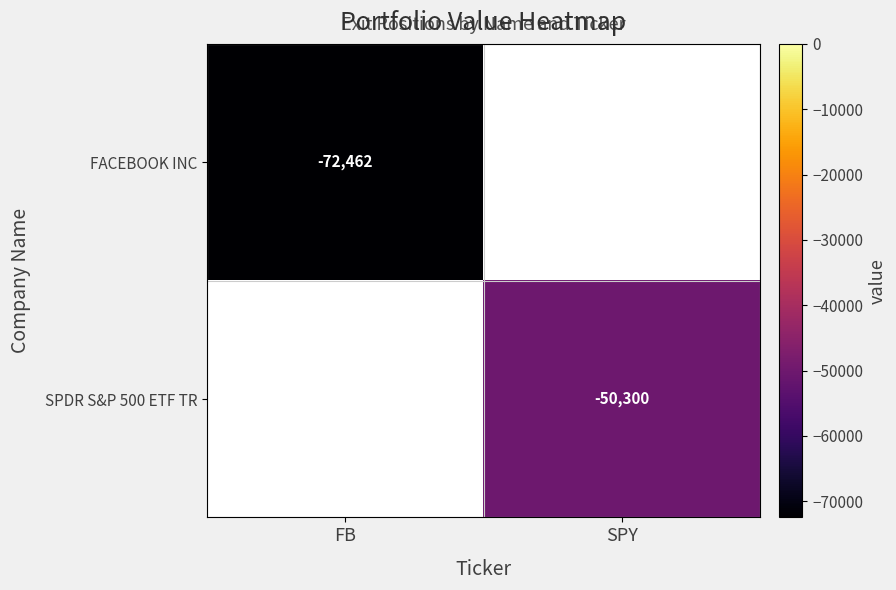

Is the value of FACEBOOK INC at FB greater than the value of SPDR S&P 500 ETF TR at SPY?

No